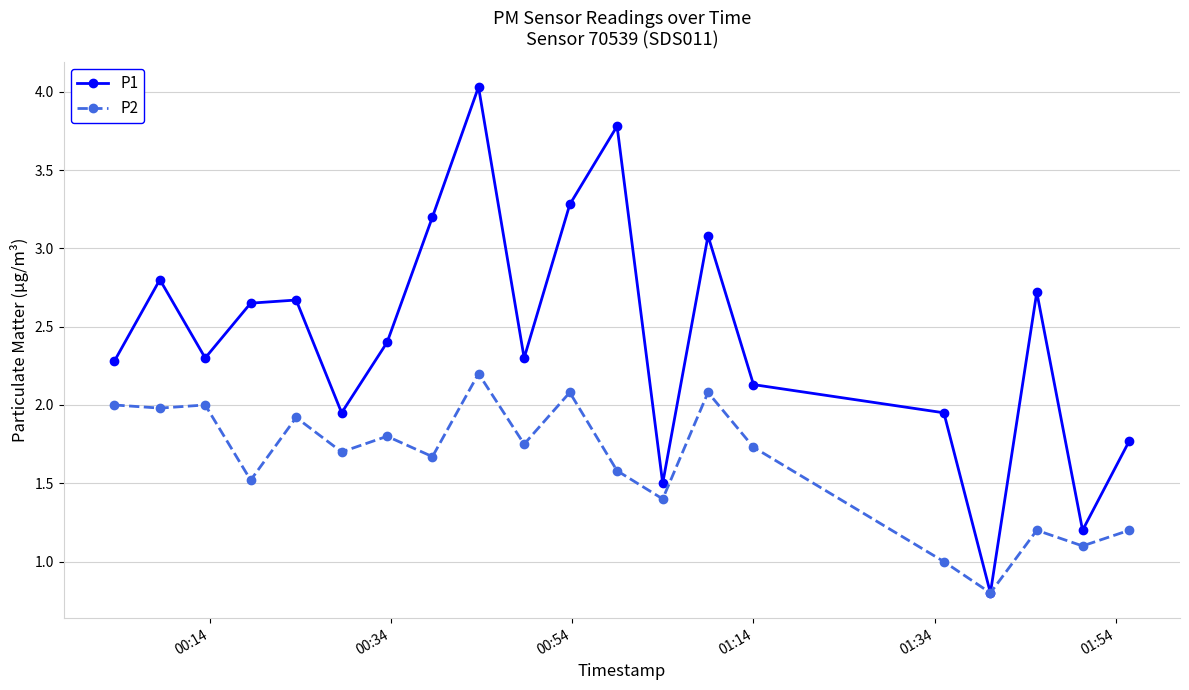

What is the greatest value displayed?

4.0